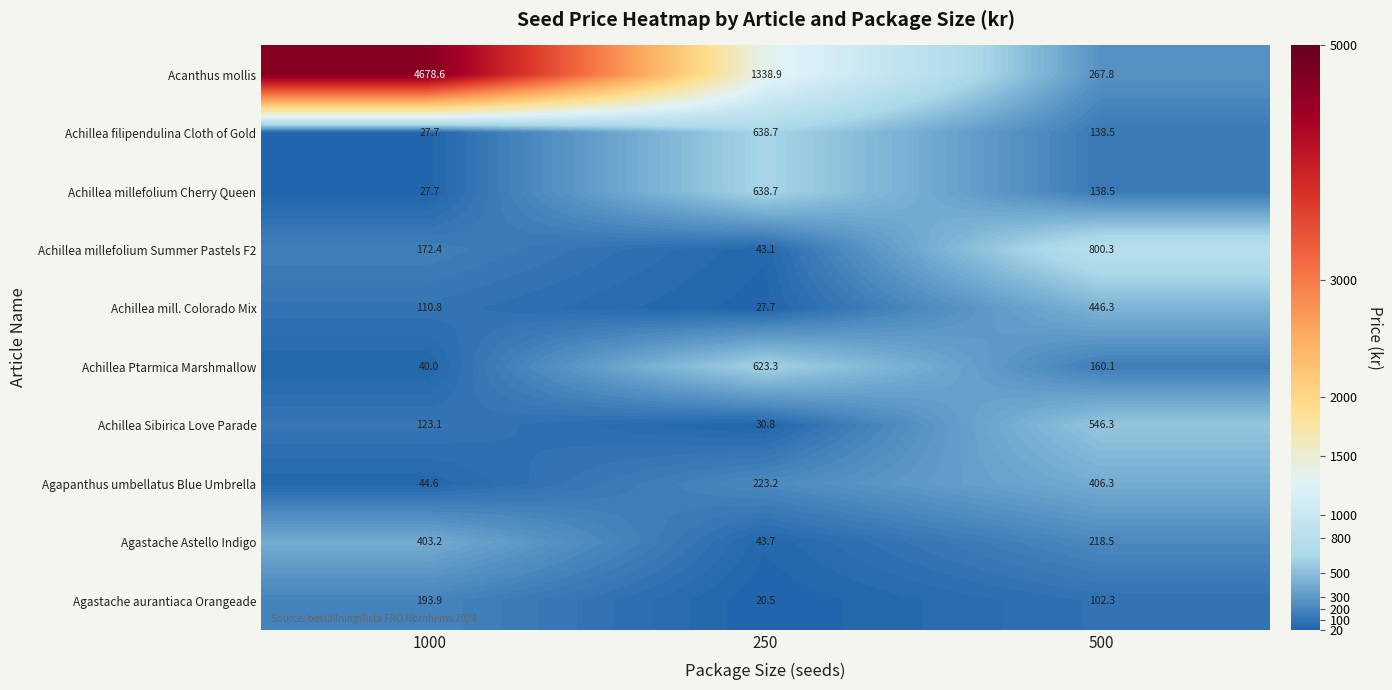

At how many categories does at least one series exceed 2548?

1